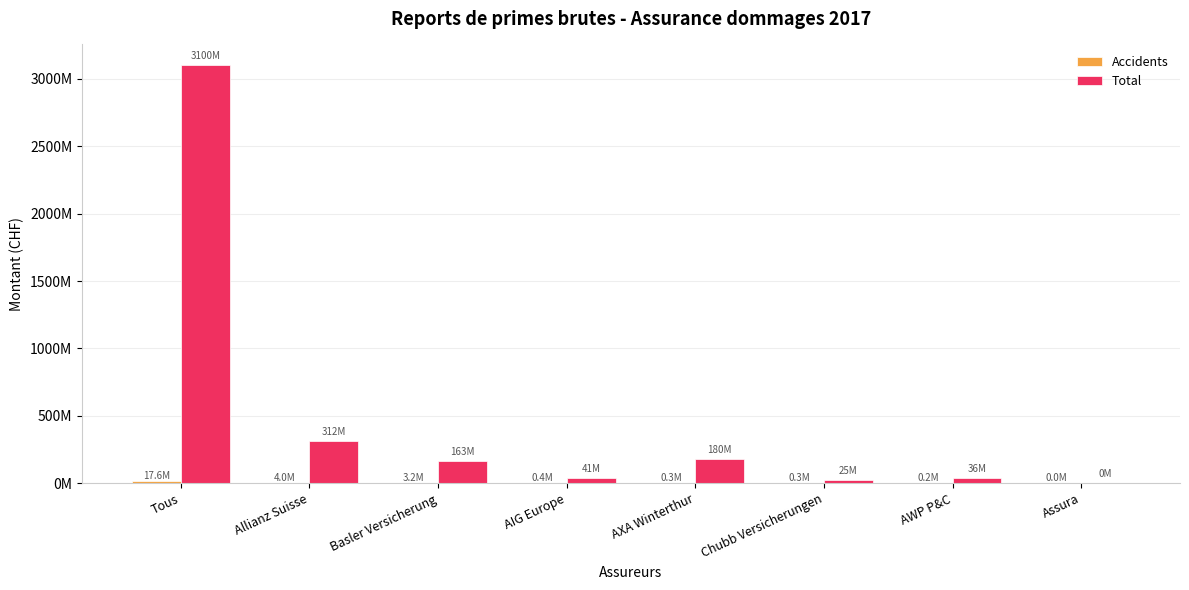

Which series has the widest spread of values?

Total